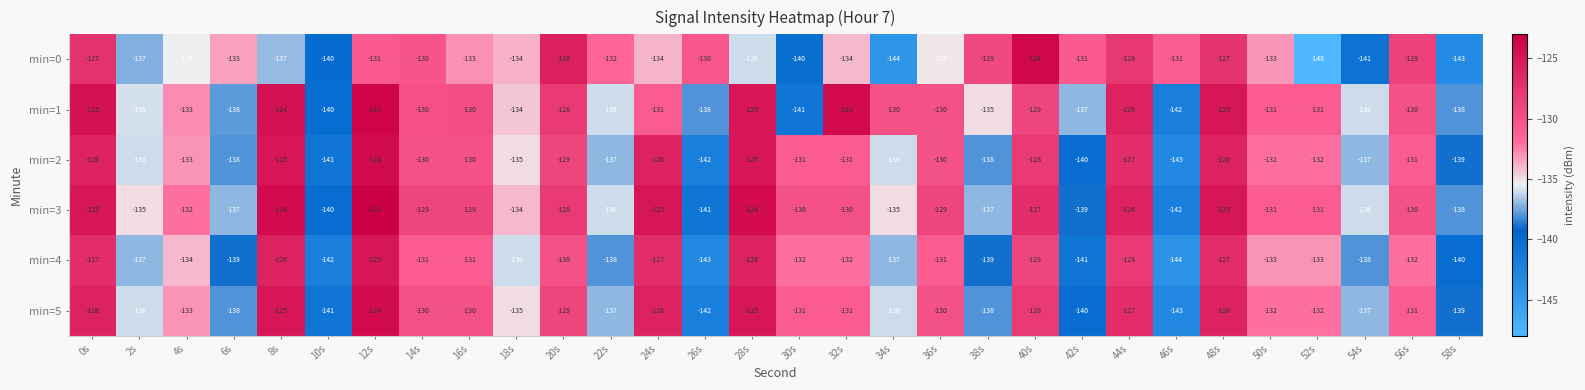

The value of min=4 at 26s is -143. True or false?

True